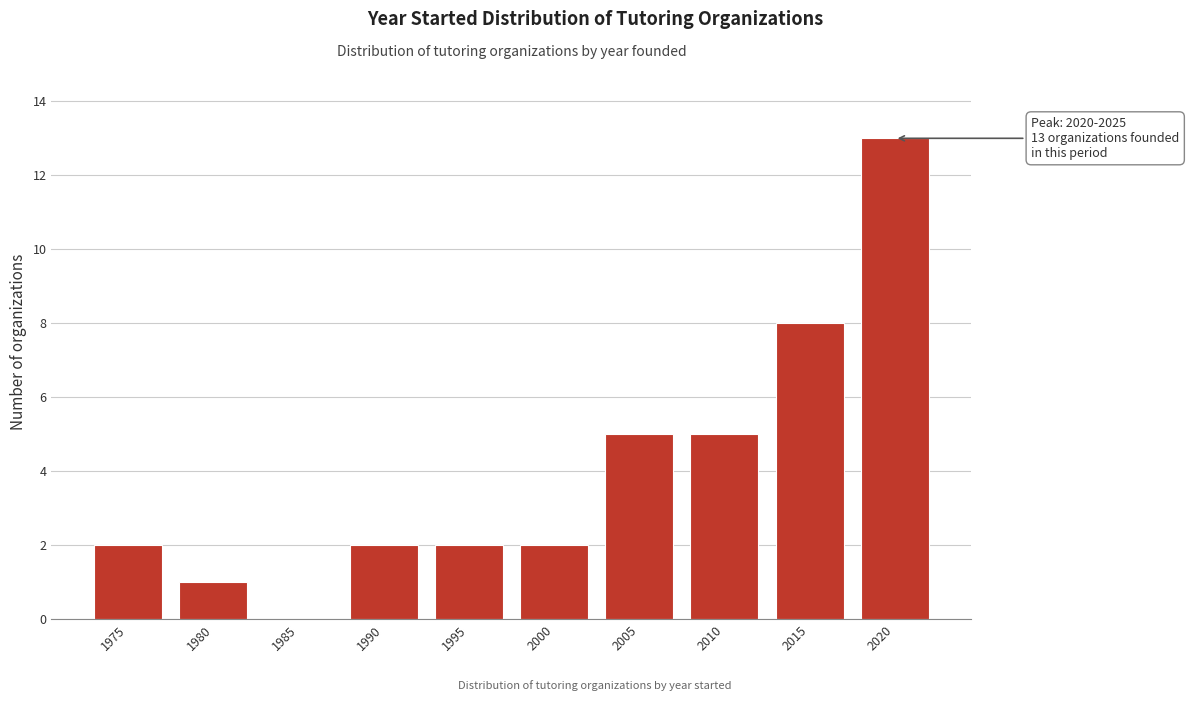

Reading right to left, what are all the values shown in this chart?

2020=13	2015=8	2010=5	2005=5	2000=2	1995=2	1990=2	1985=0	1980=1	1975=2